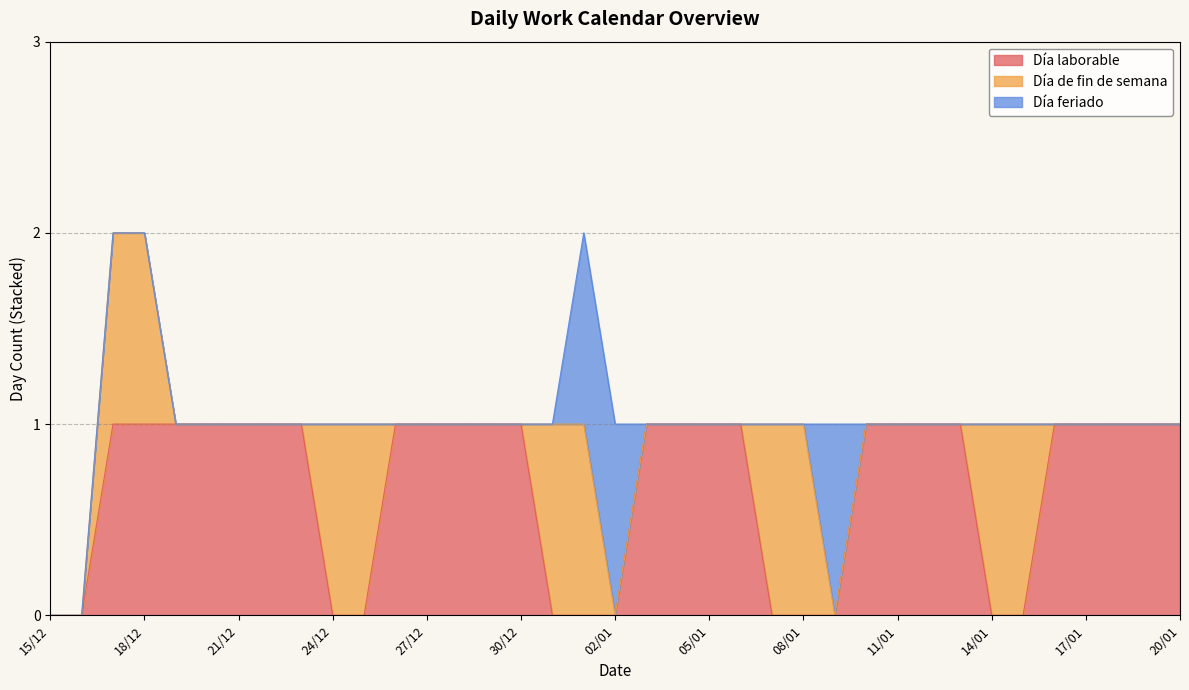

At which category is the sum across all series the highest?

17/12